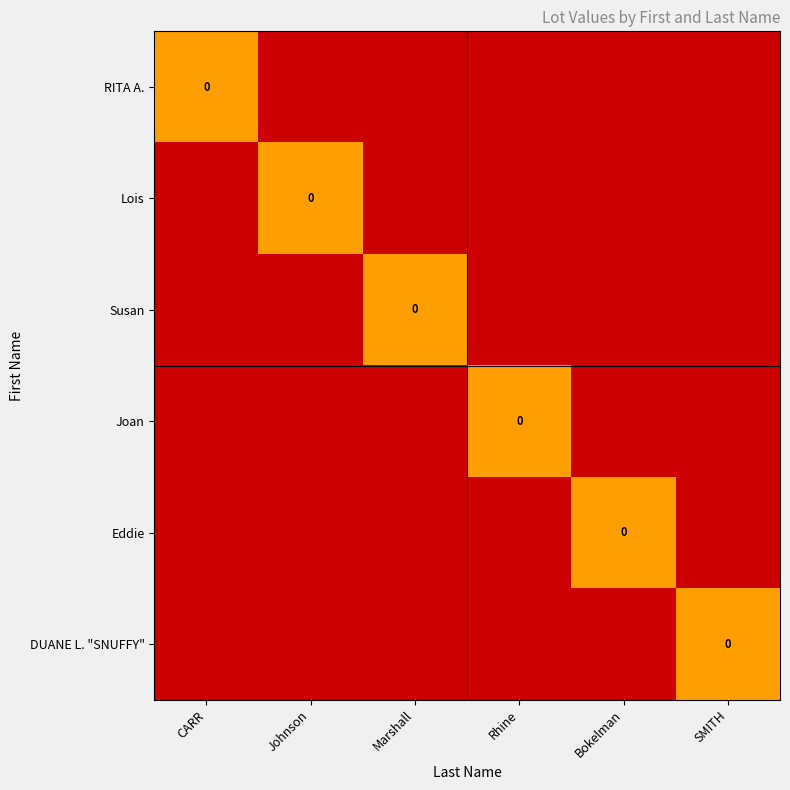

At which category does the chart reach its minimum across all series?

Johnson